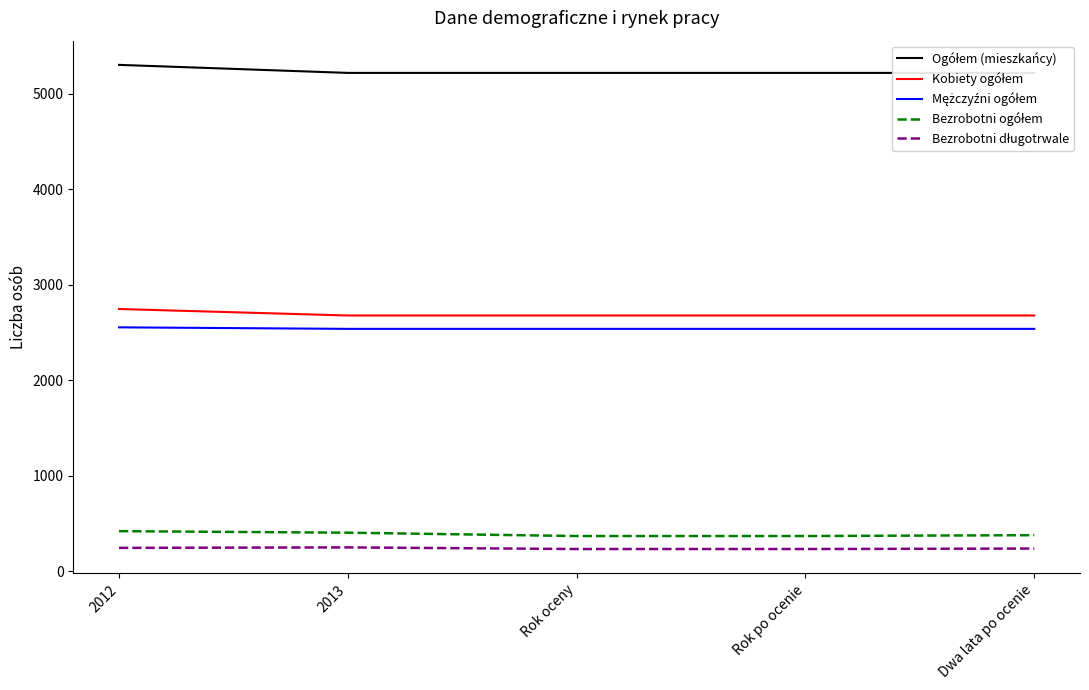

True or false: Ogółem (mieszkańcy) has more than 0 interior local peaks.

False